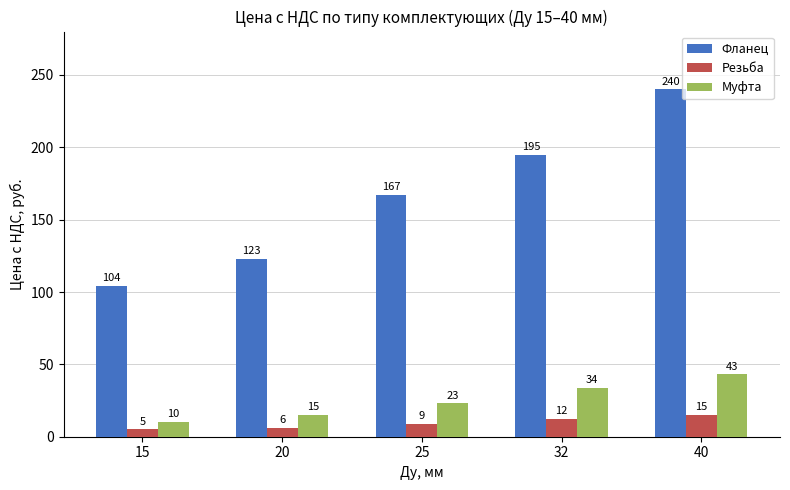

Reading right to left, transcribe all the data shown in this chart.

Фланец: 240	195	167	123	104
Резьба: 15	12	9	6	5
Муфта: 43	34	23	15	10